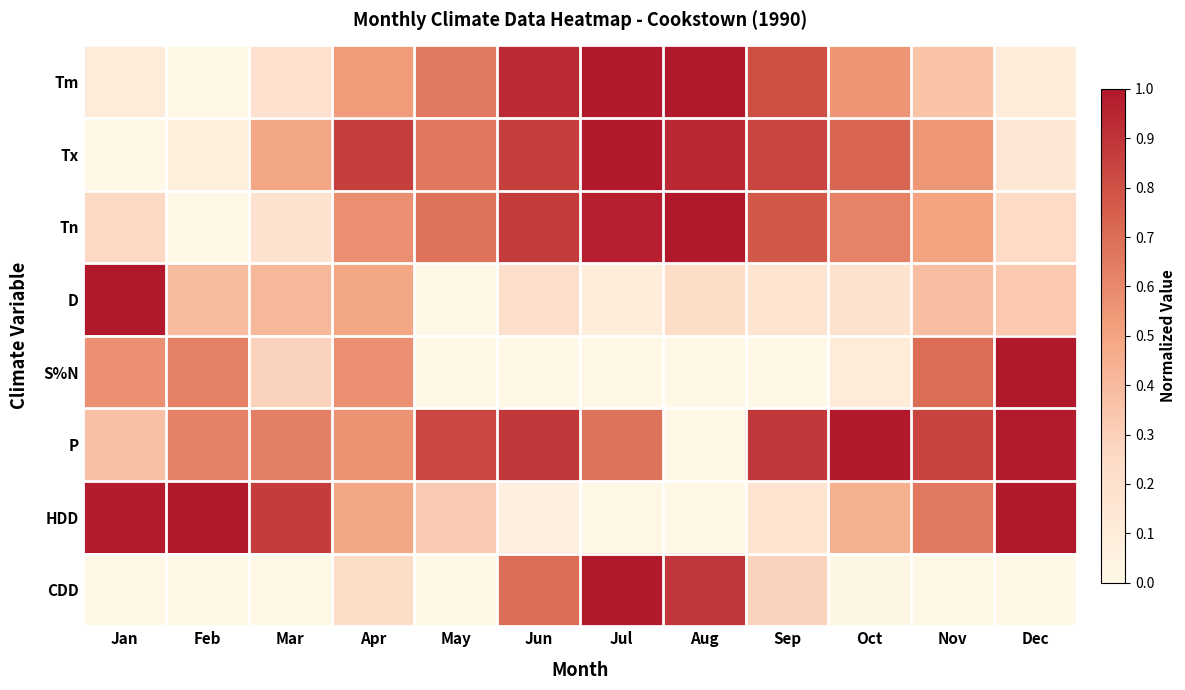

What is the maximum value shown in the chart?

1.0